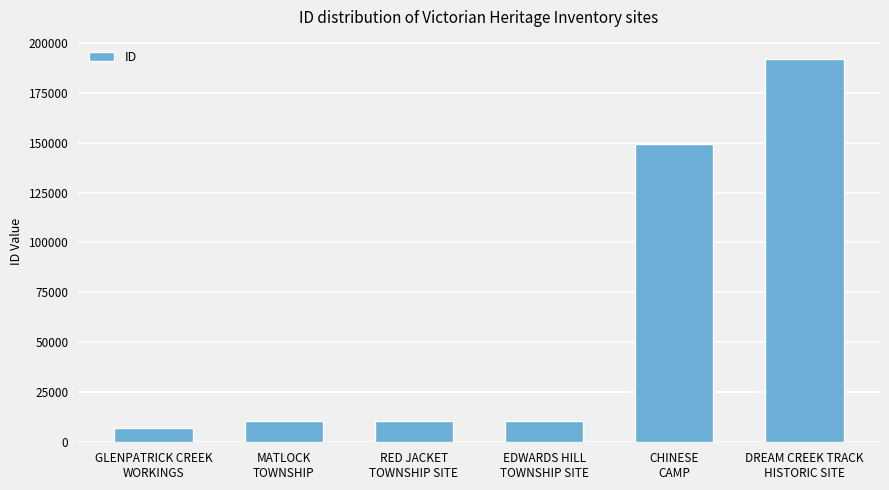

How many data points does each series have?

6